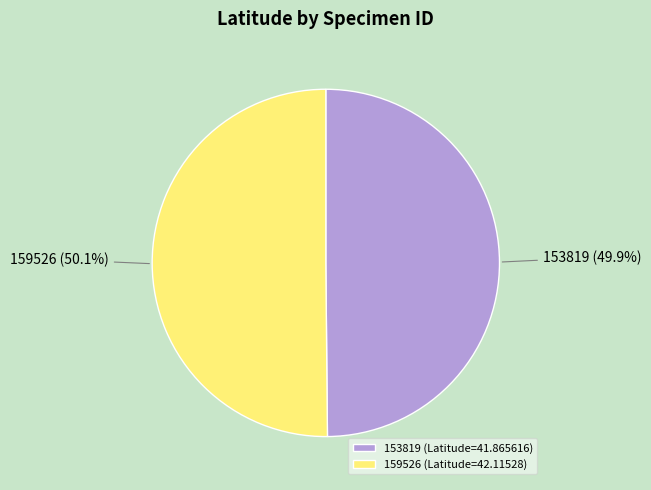

Approximately how many times larger is the value at 153819 (Latitude=41.865616) compared to 159526 (Latitude=42.11528)?

1.0